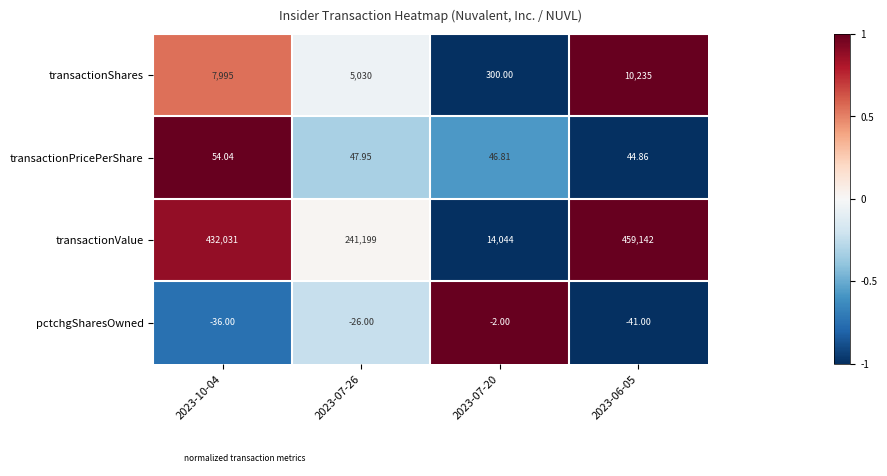

What is the maximum value shown in the chart?

459142.0